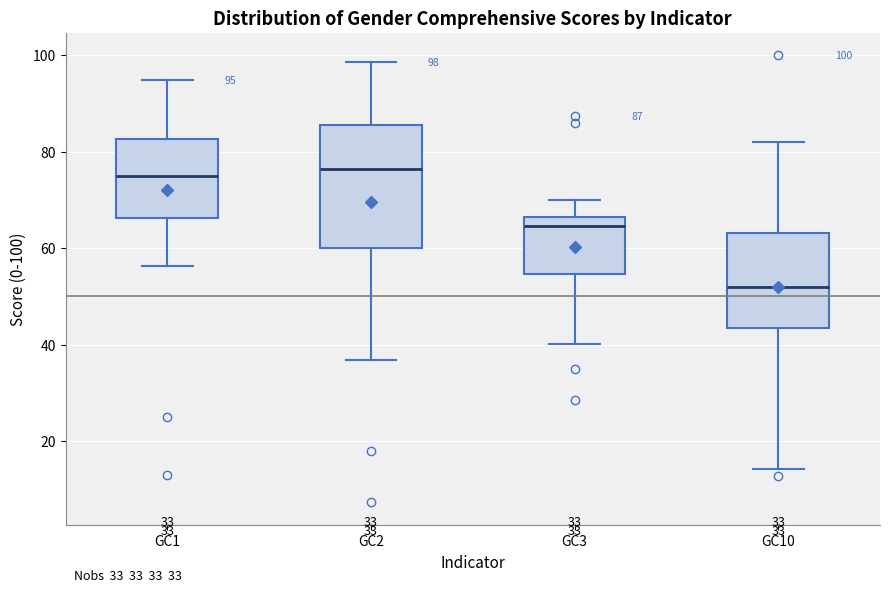

Comparing the boxes themselves (not the whiskers), which one is the tallest?

GC2